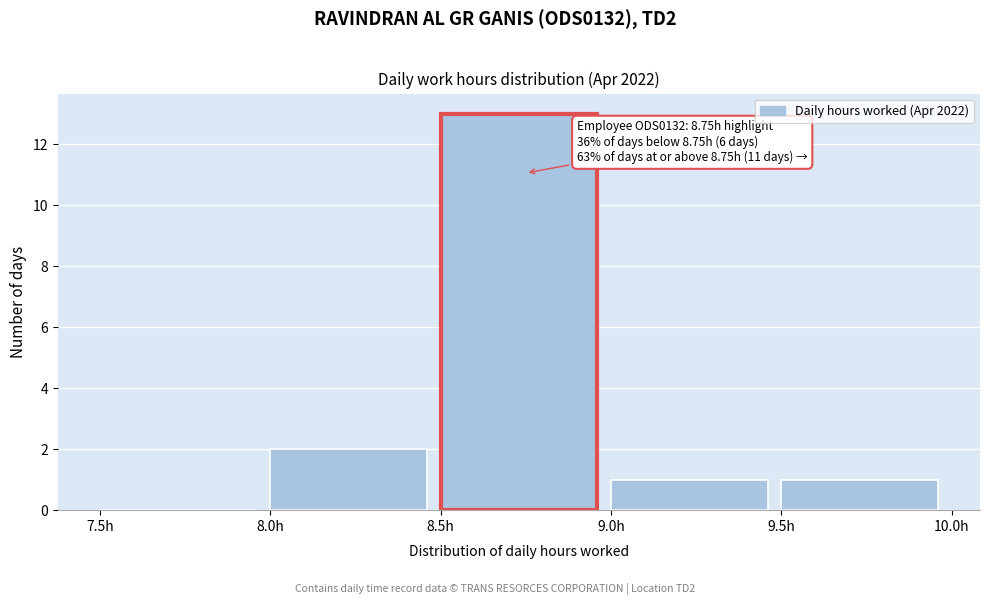

Over which range of the x-axis is the bar tallest?

8.5 to 9.0